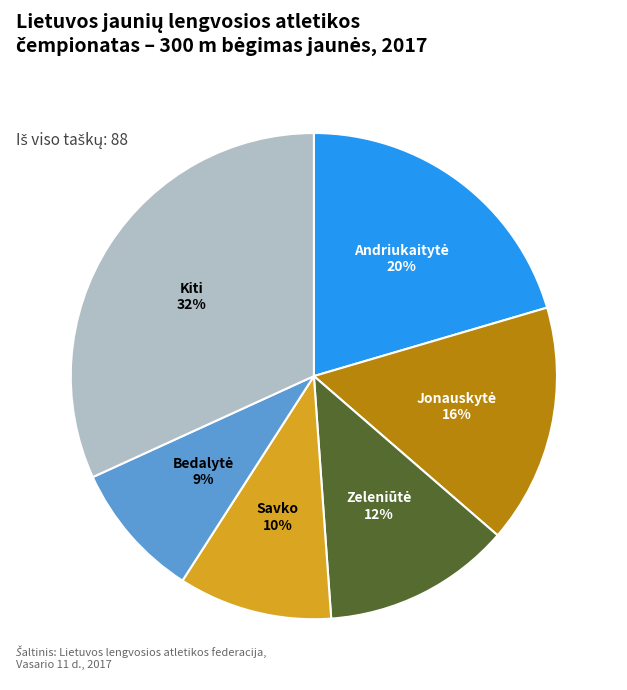

To the nearest percent, what is the average slice percentage?

17%